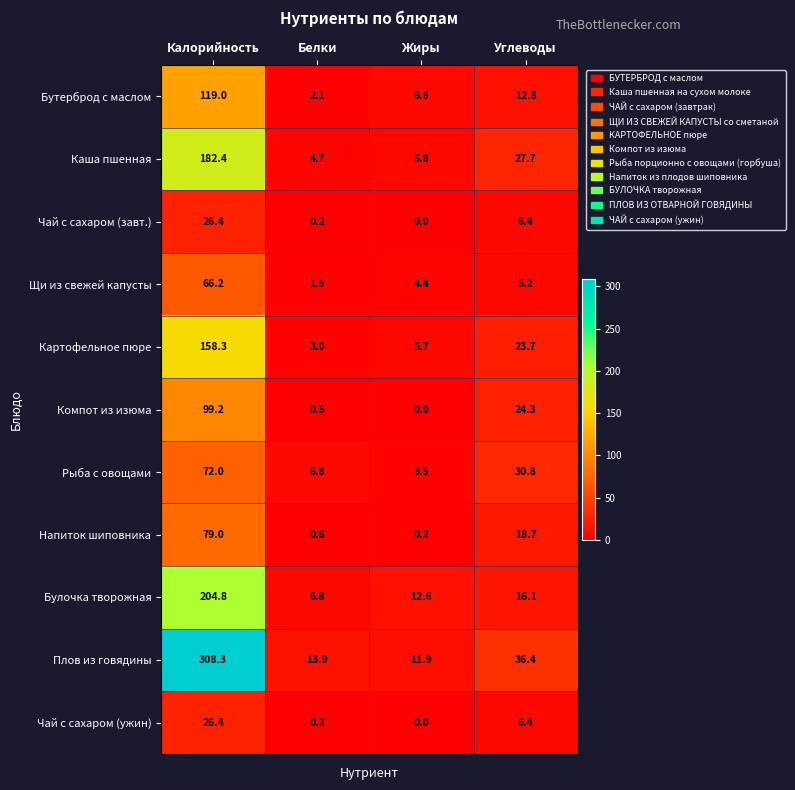

What is the difference between the Компот из изюма values at Калорийность and Углеводы?

74.9